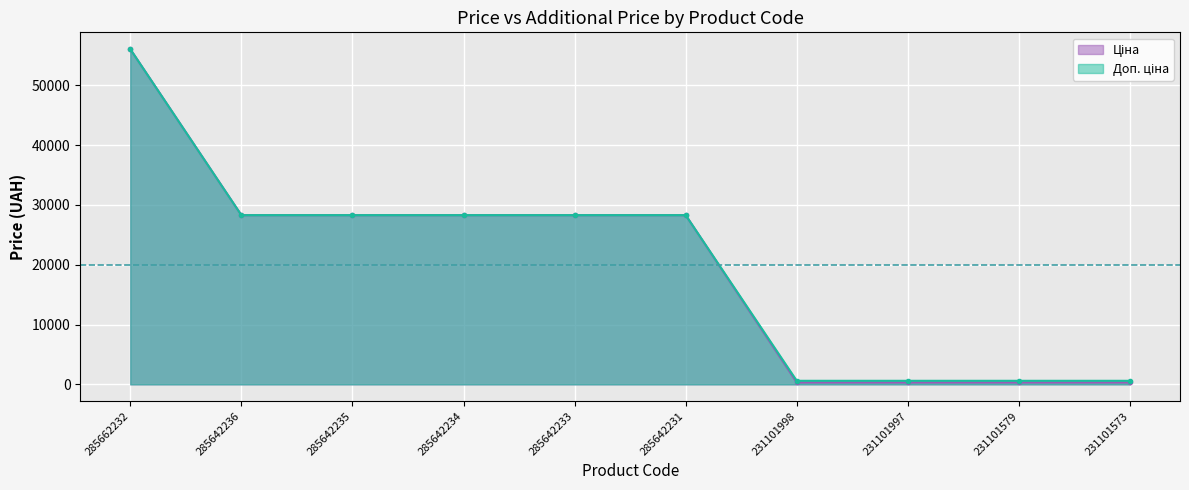

What is the value of the Ціна point at the 8th from the left?

326.4